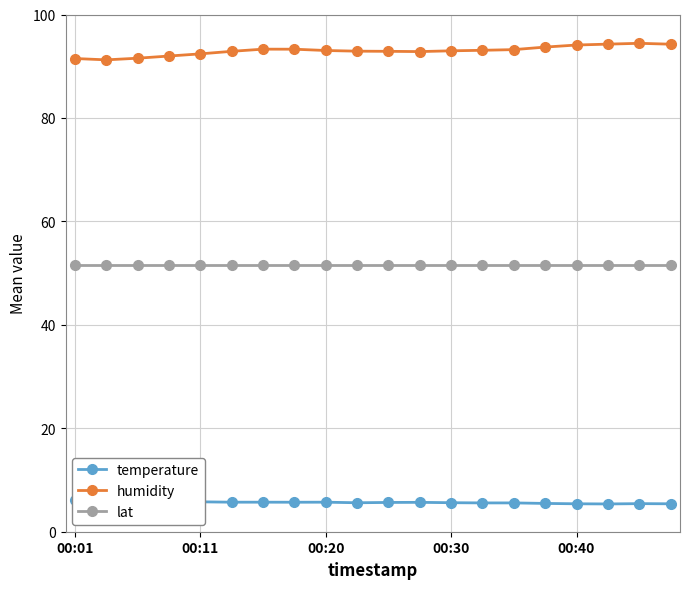

Rank the series by their maximum value, from highest to lowest.

humidity, lat, temperature